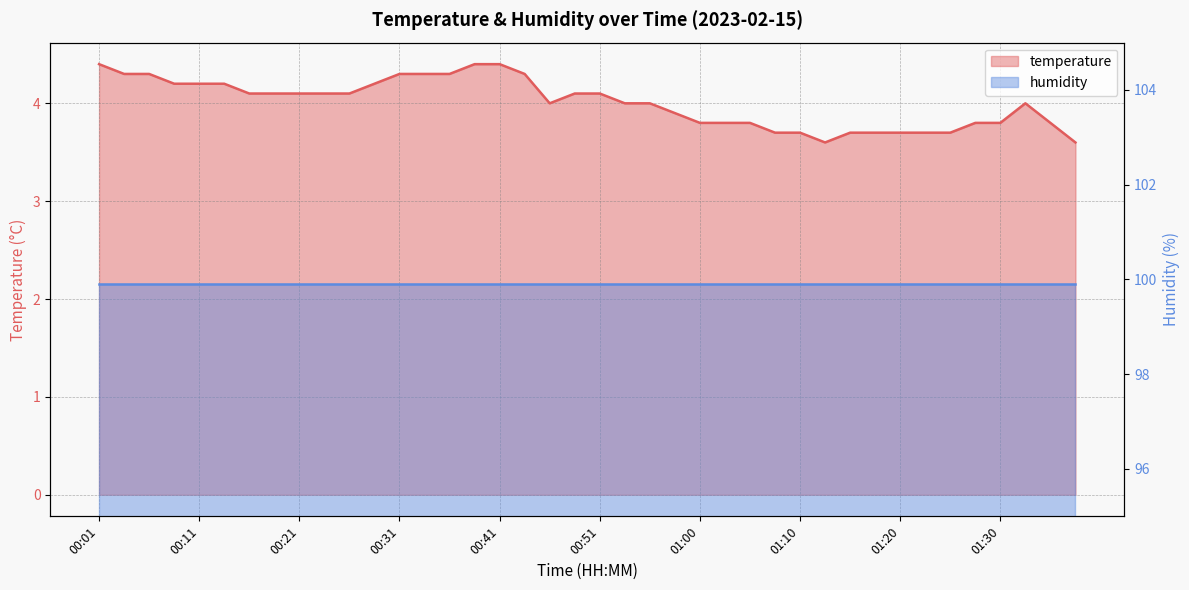

Which label corresponds to the largest value in the chart?

00:01